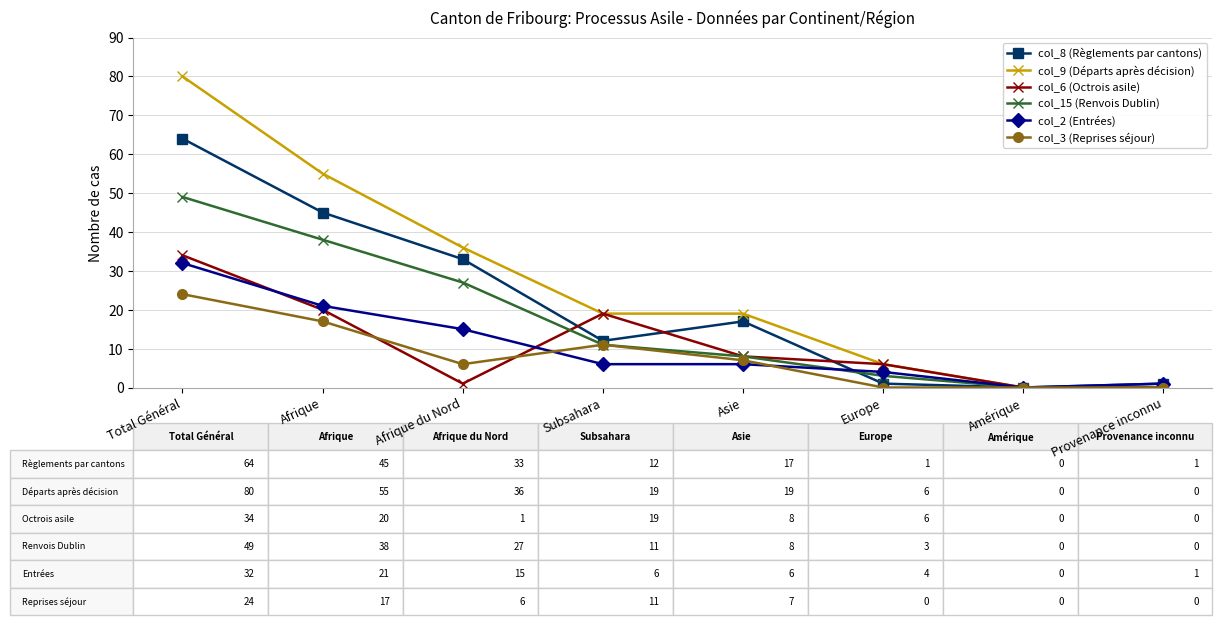

Is the value of col_15 (Renvois Dublin) at Afrique du Nord greater than the value of col_6 (Octrois asile) at Afrique?

Yes